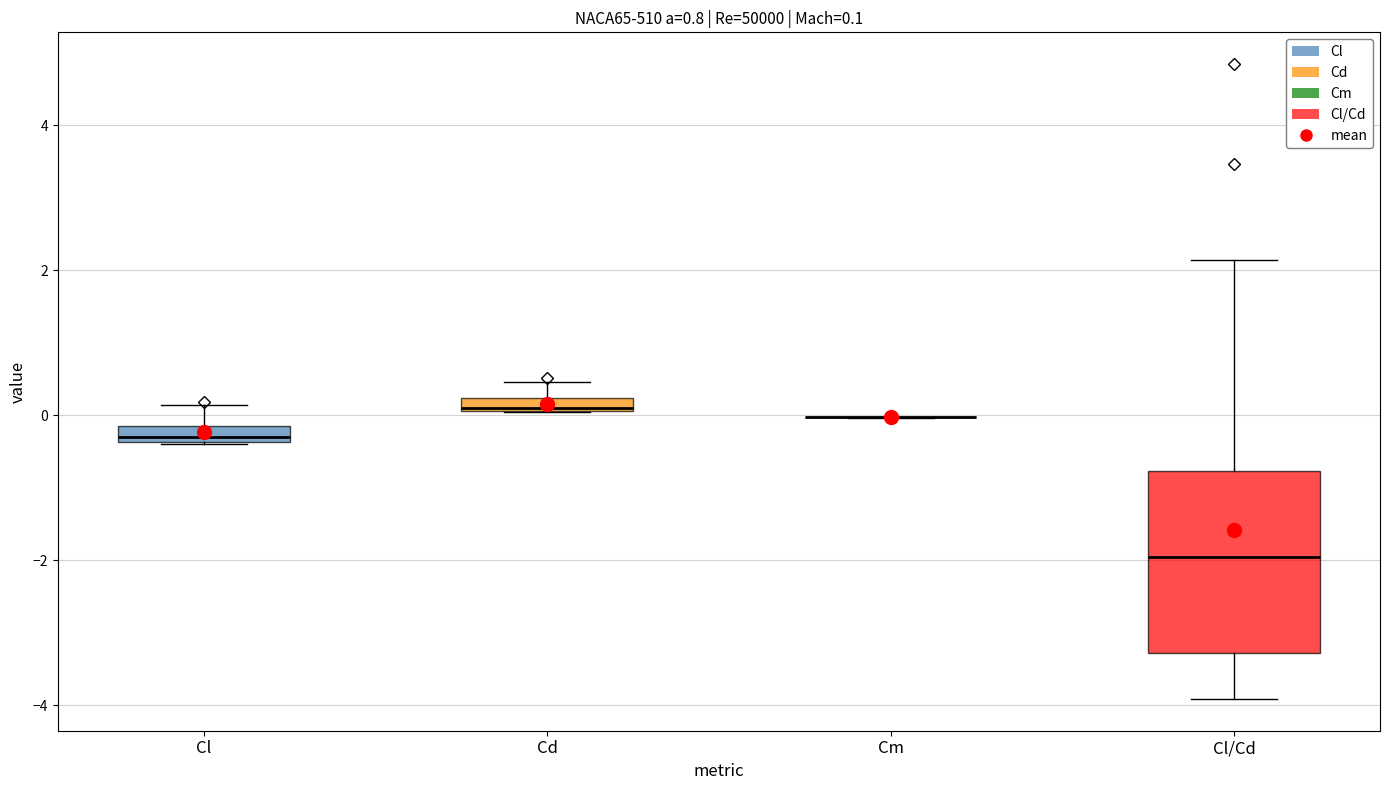

Comparing the boxes themselves (not the whiskers), which one is the tallest?

Cl/Cd